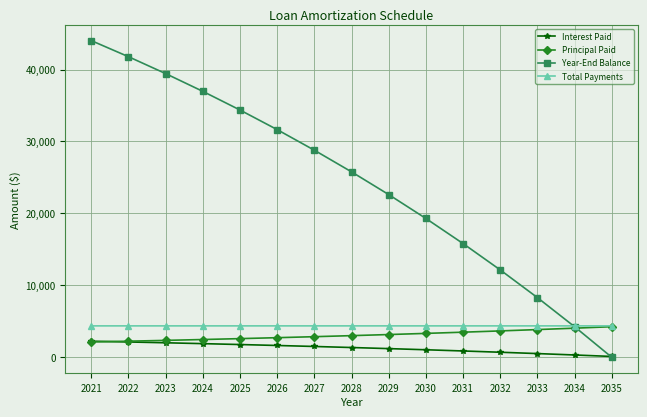

Between 2023 and 2025, which series saw the biggest shift?

Year-End Balance